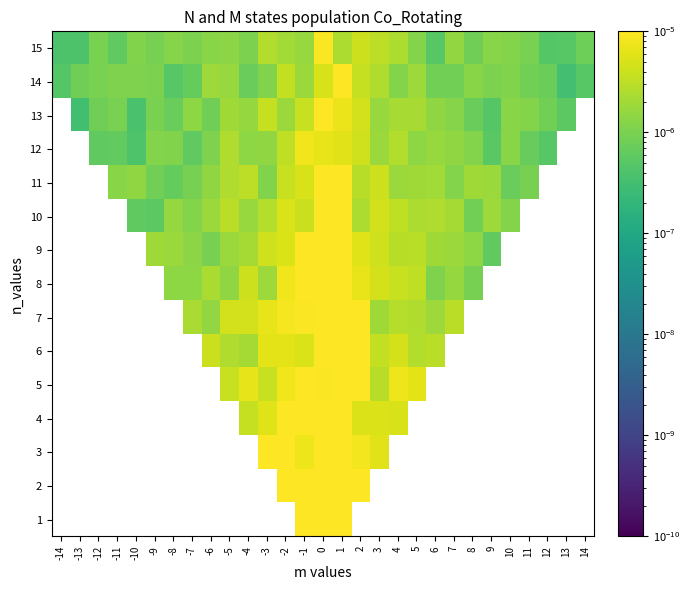

List the series in order of their peak value, highest first.

1, 2, 3, 4, 5, 6, 7, 8, 9, 10, 11, 12, 13, 14, 15